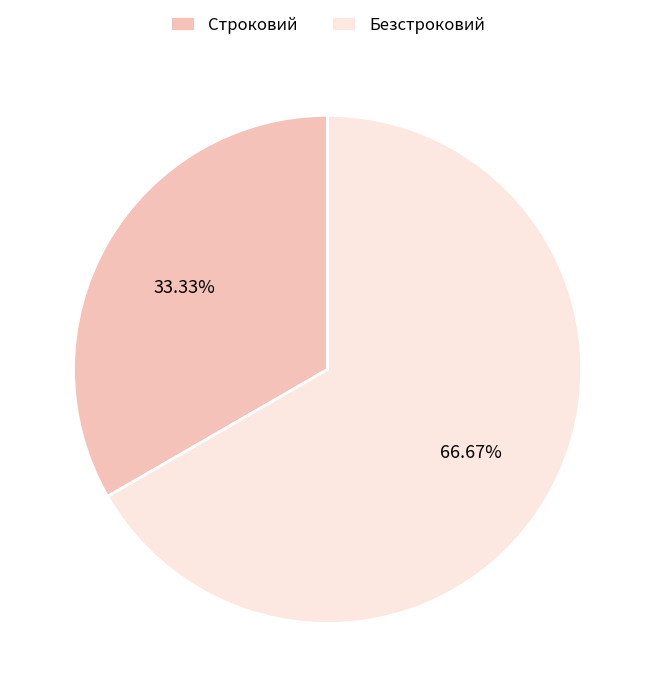

What is the total percentage of Безстроковий and Строковий?

100.0%